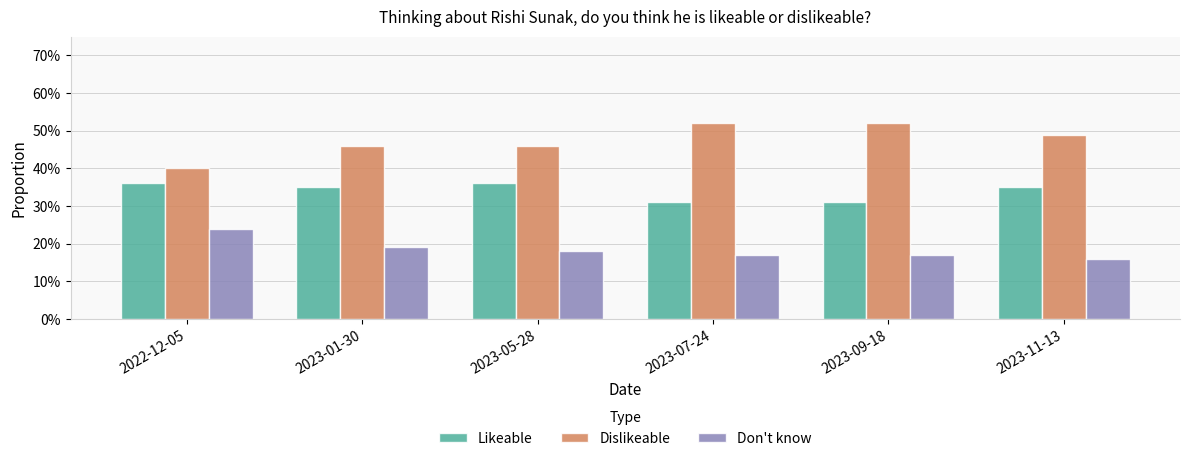

Does the chart contain stacked bars?

No